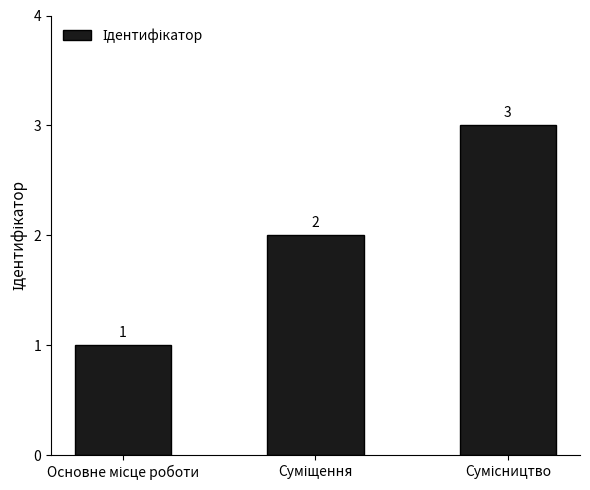

Count the values in the range 1 to 3.

3